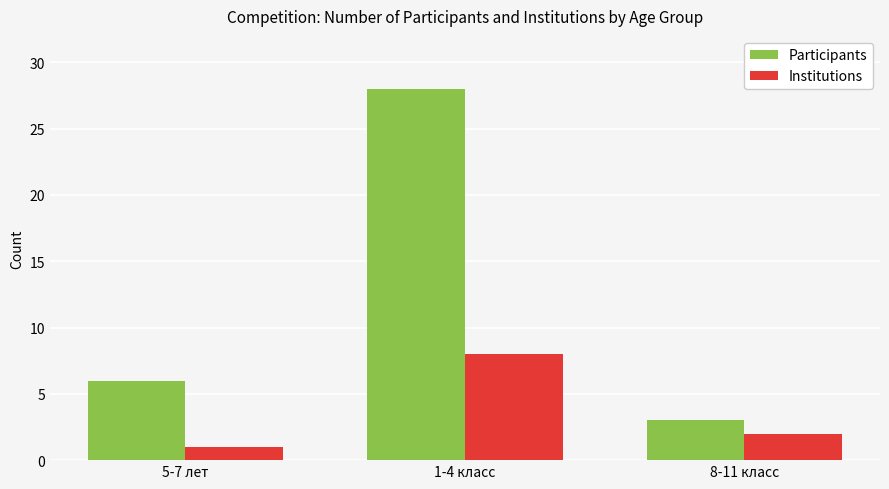

The value of Institutions at 8-11 класс is 2. True or false?

True